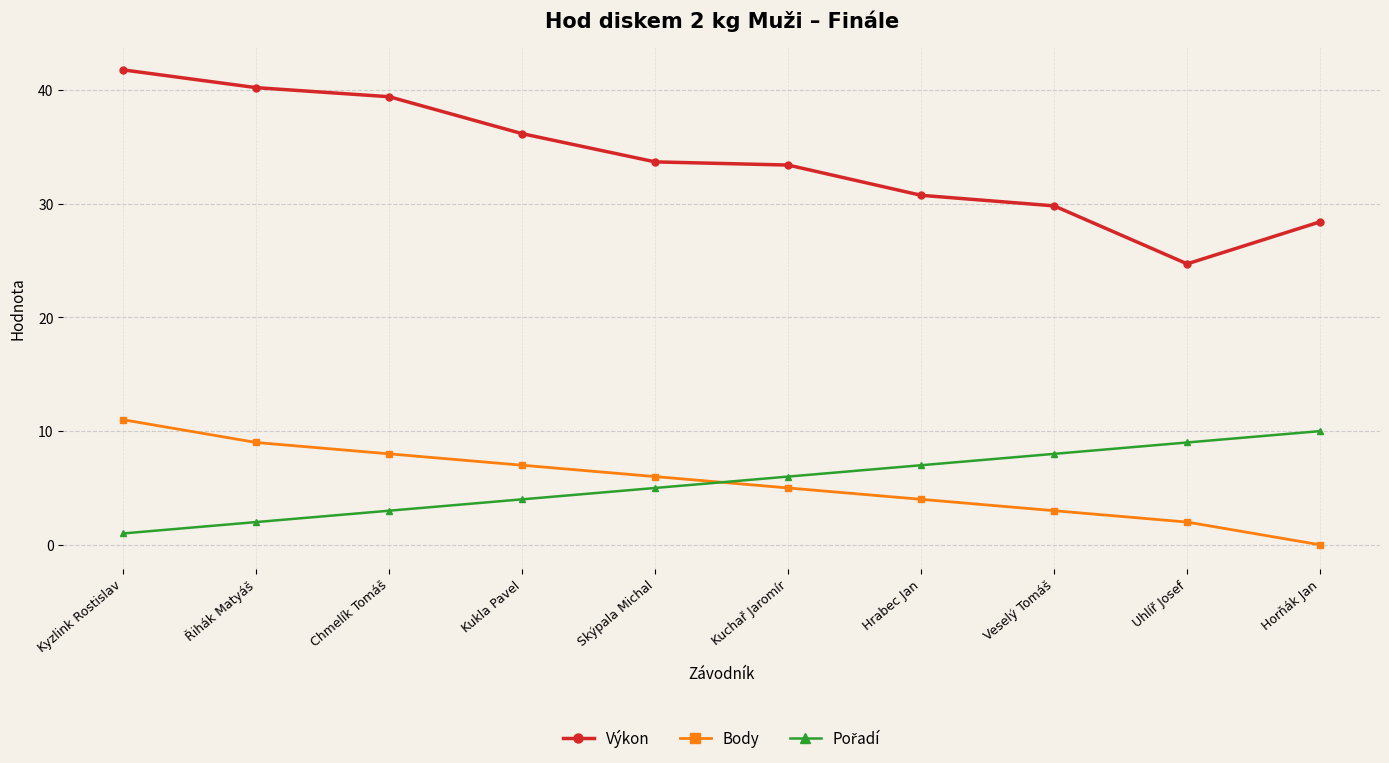

What is the value of the Body point at the 5th from the left?

6.0